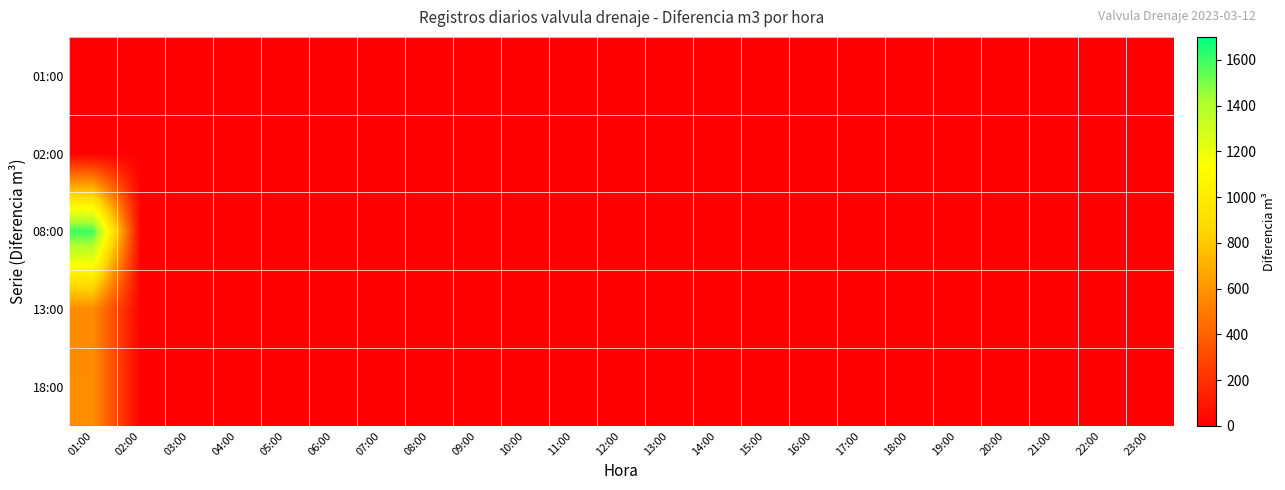

Which category has the highest value across all series?

01:00